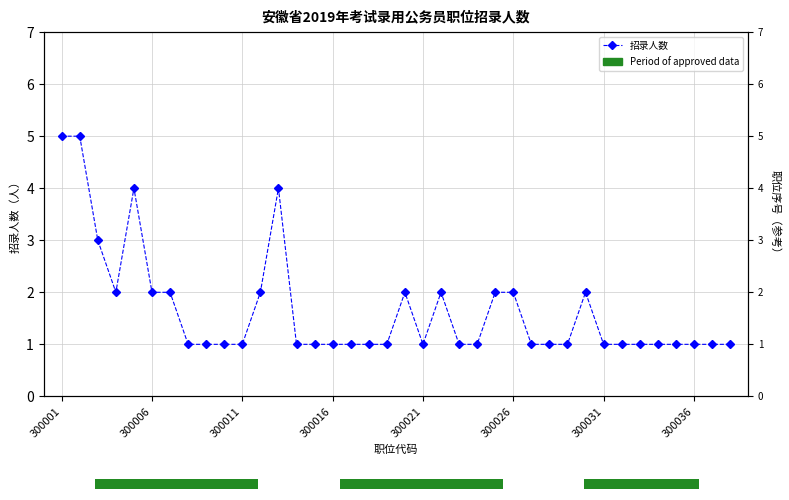

What is the greatest value displayed?

5